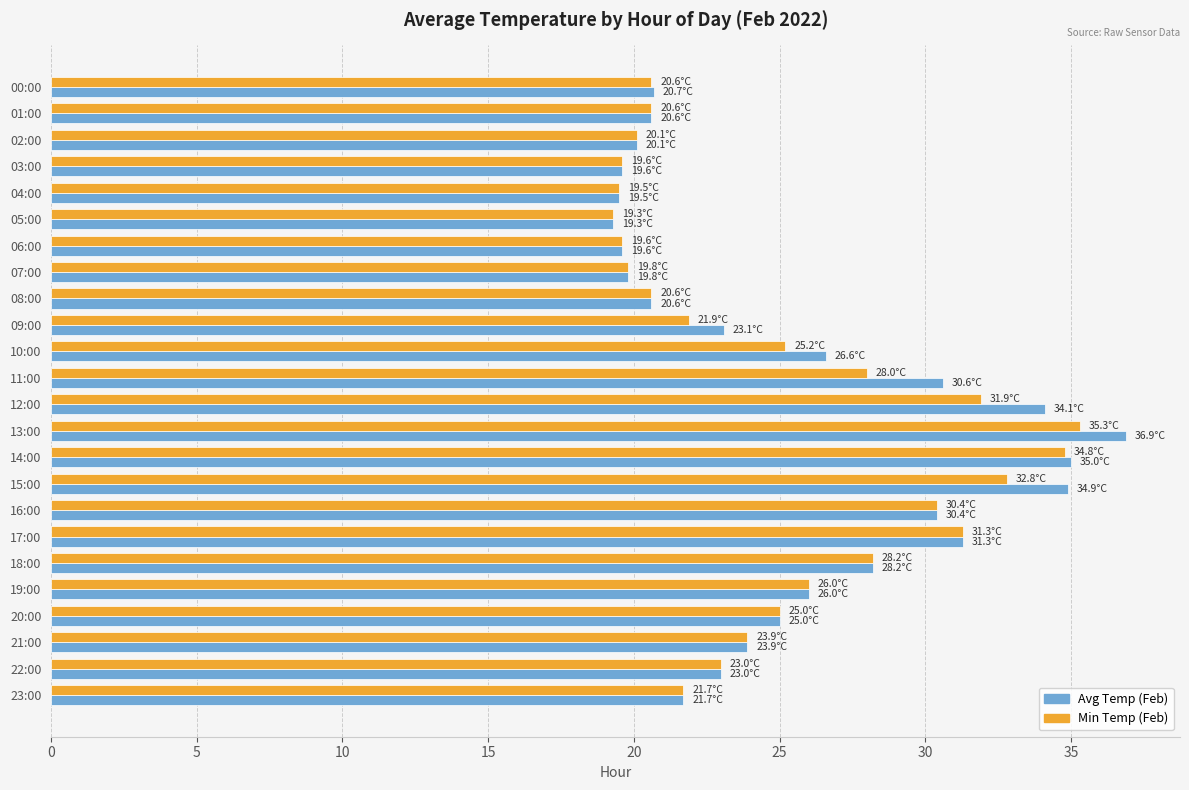

Which category has the highest value in the Avg Temp (Feb) series?

13:00